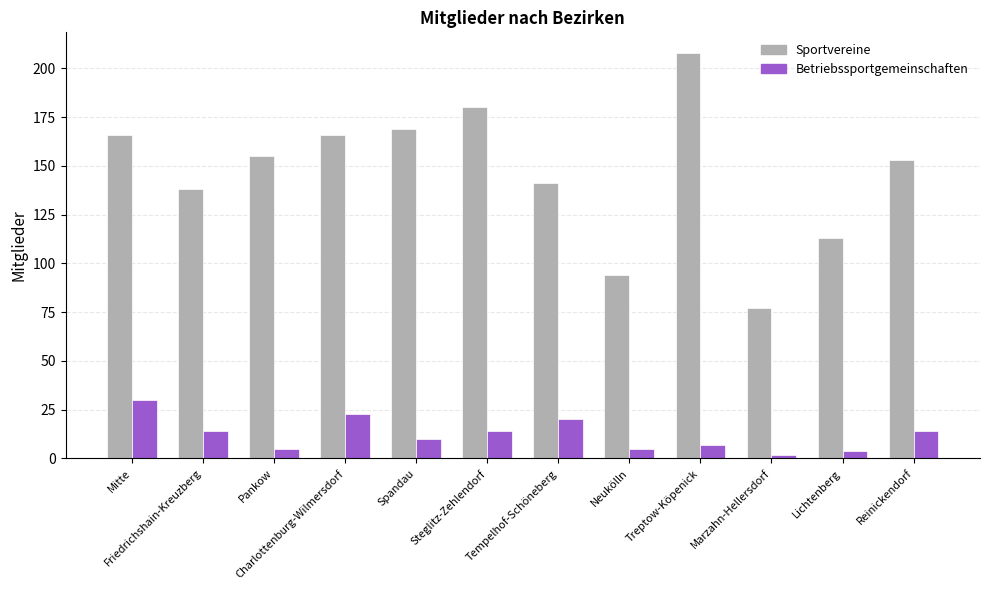

What is the label of the 6th bar from the right?

Tempelhof-Schöneberg